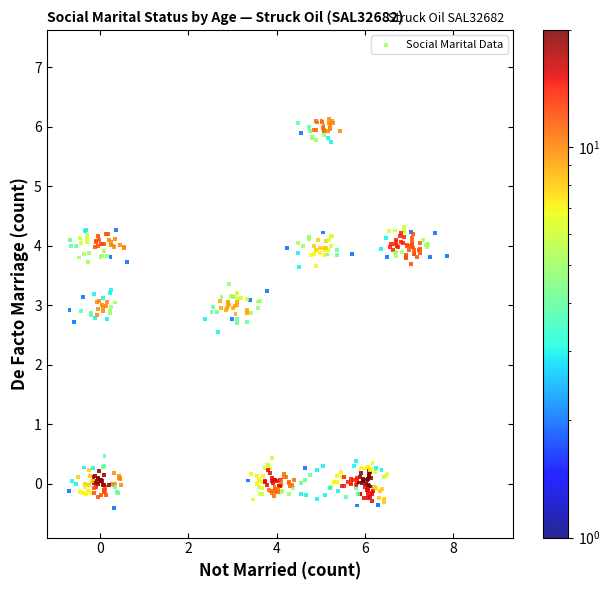

What Y value in the scatter plot is closest to 2?

2.6